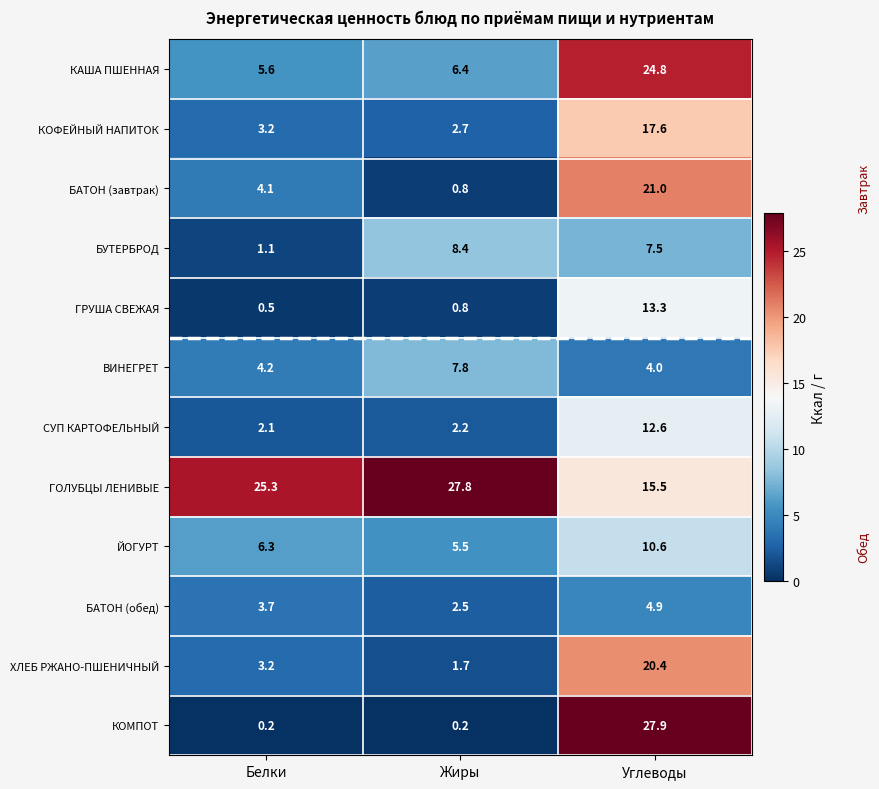

What is the difference between the maximum and minimum values in the БАТОН (обед) series?

2.4